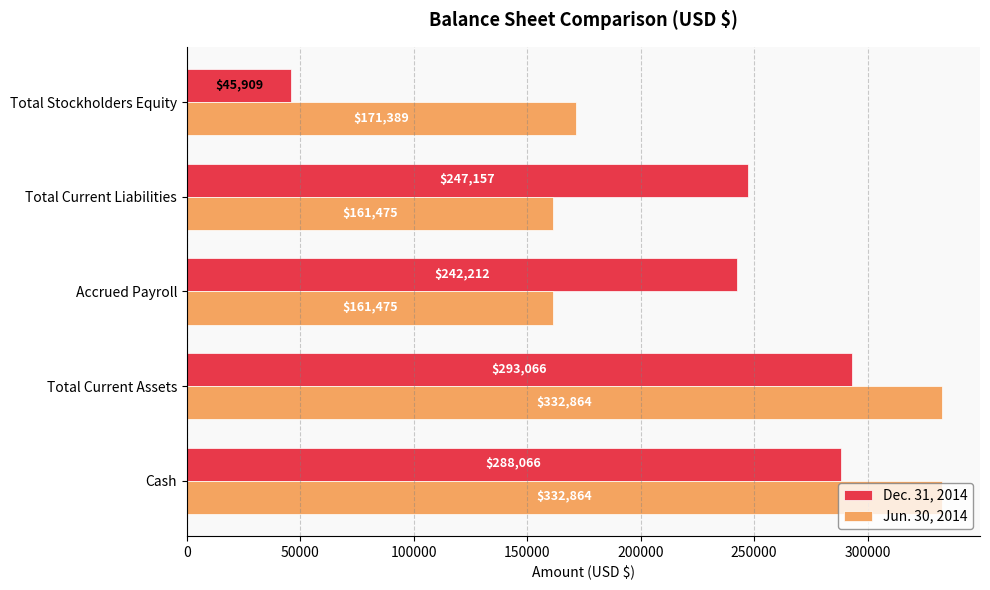

What is the lowest value of the Jun. 30, 2014 series?

161475